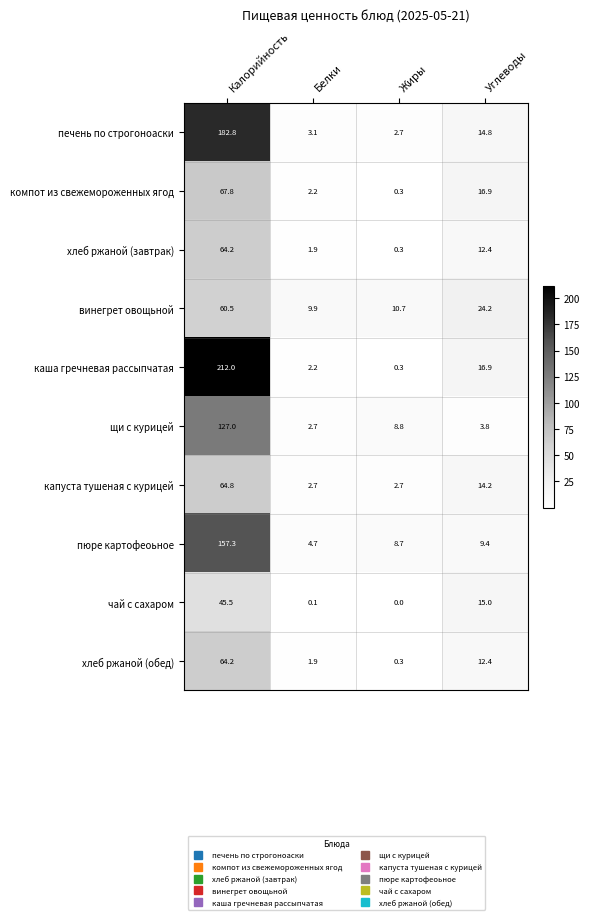

The хлеб ржаной (обед) series shows 3.3 at Белки. True or false?

False